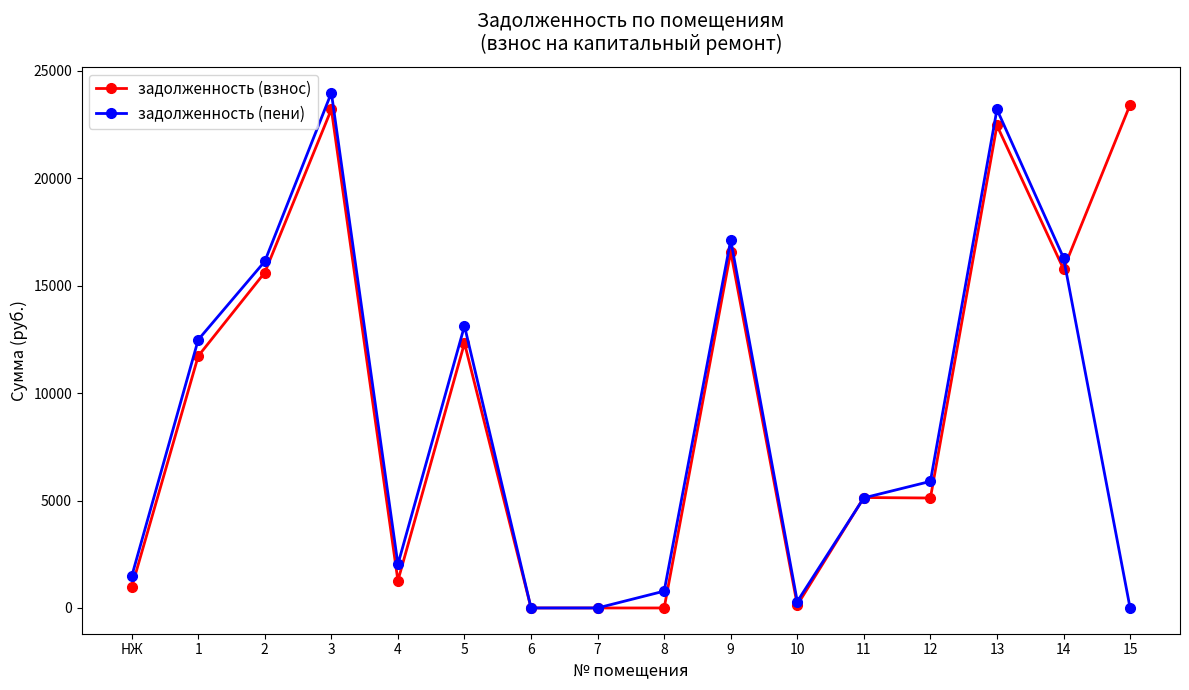

The value of задолженность (взнос) at 13 is 12491.6. True or false?

False